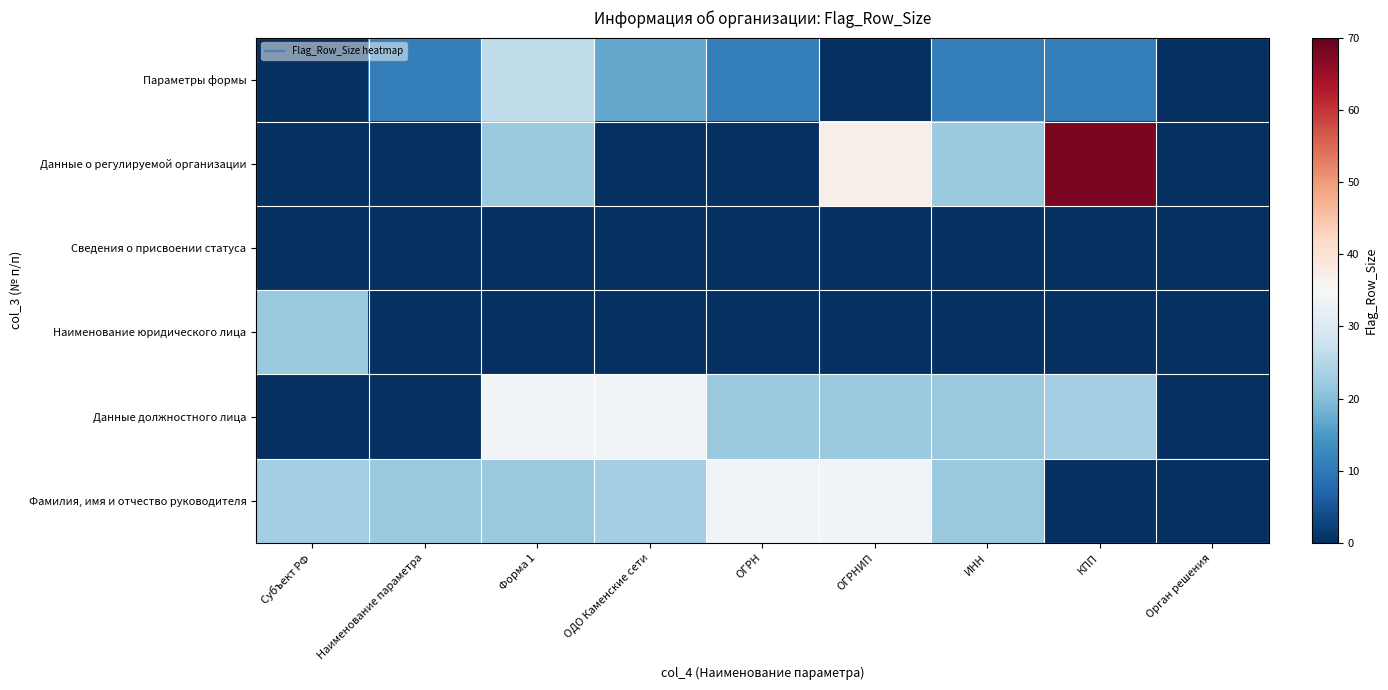

At which category is the sum across all series the highest?

Форма 1